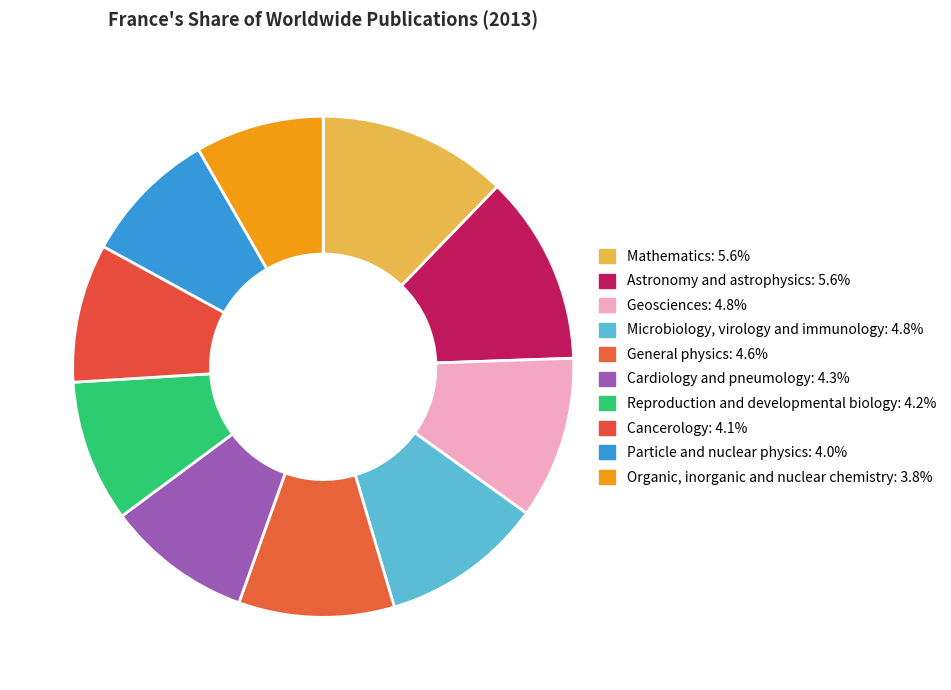

What is the largest slice in the pie chart?

Mathematics